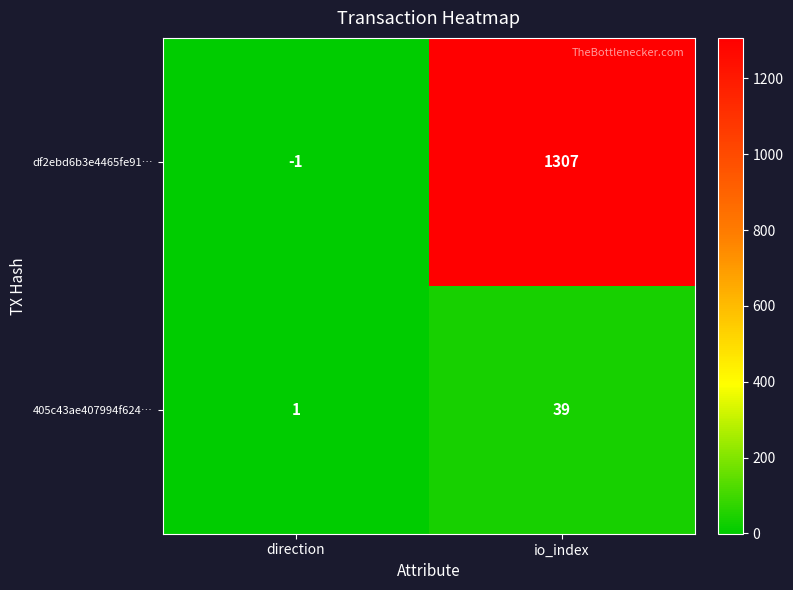

Reading right to left, extract all data points from this chart.

df2ebd6b3e4465fe91…: 1307	-1
405c43ae407994f624…: 39	1